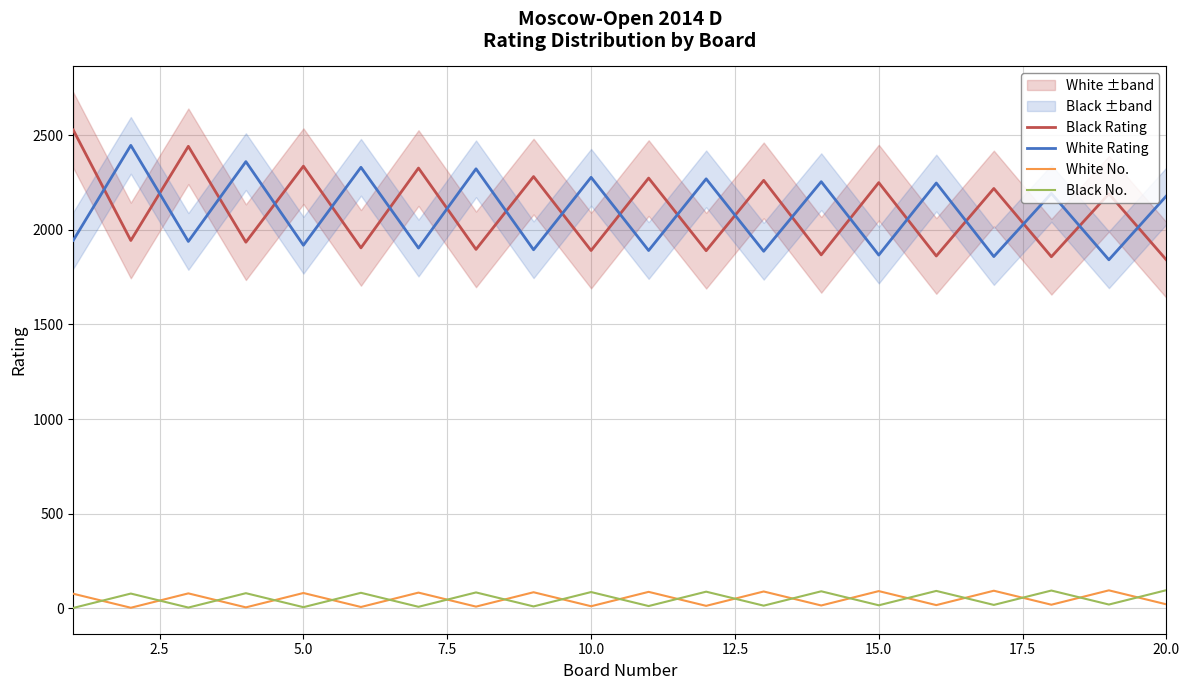

True or false: White Rating and White No. cross at least once.

False